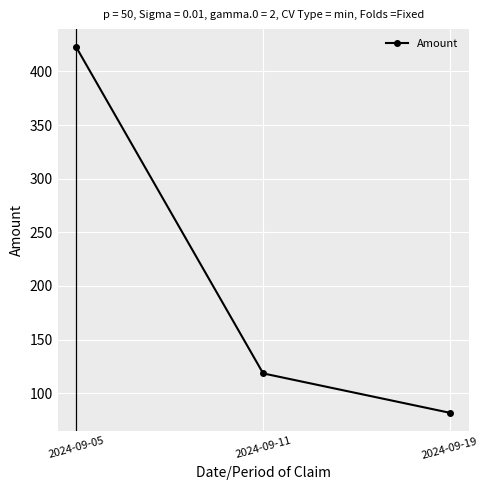

List the labels in order of value, smallest first.

2024-09-19, 2024-09-11, 2024-09-05